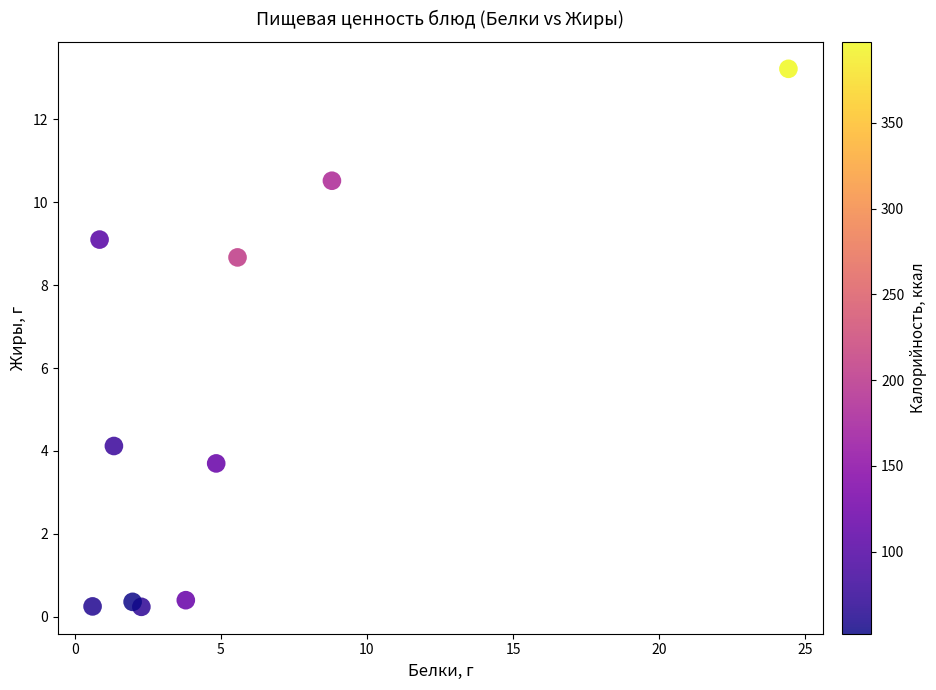

What Y value in the scatter plot is closest to 6?

4.1